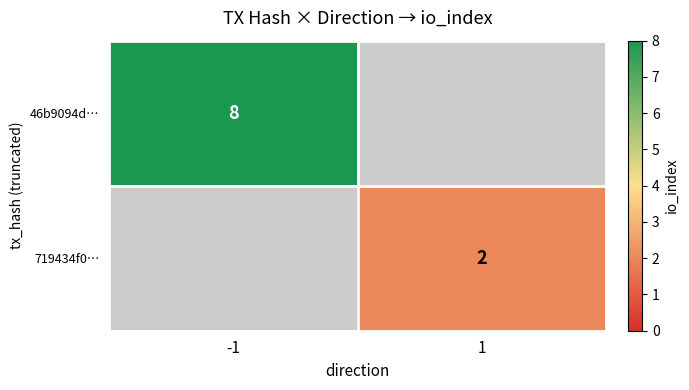

How many 46b9094d… values are between 0 and 8?

2